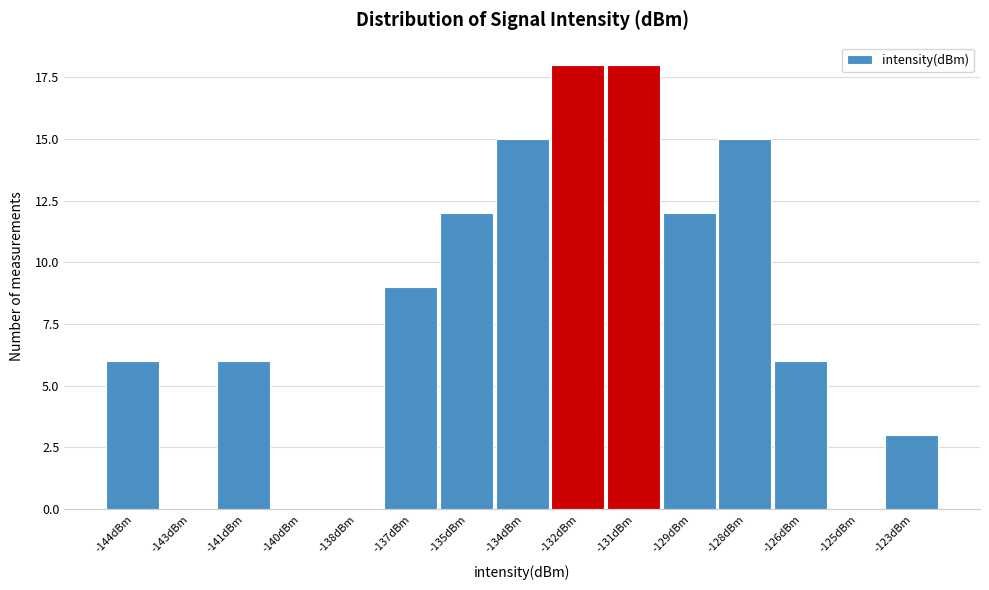

Reading left to right, what are all the values shown in this chart?

-144dBm=6	-143dBm=0	-141dBm=6	-140dBm=0	-138dBm=0	-137dBm=9	-135dBm=12	-134dBm=15	-132dBm=18	-131dBm=18	-129dBm=12	-128dBm=15	-126dBm=6	-125dBm=0	-123dBm=3